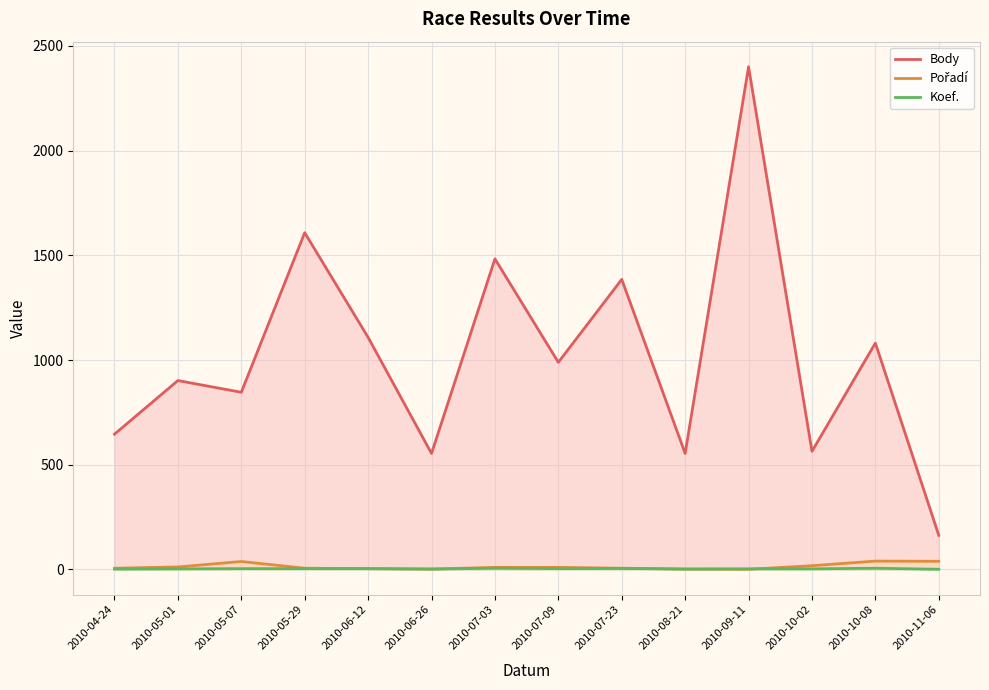

Where is the first local minimum for Koef.?

2010-06-26